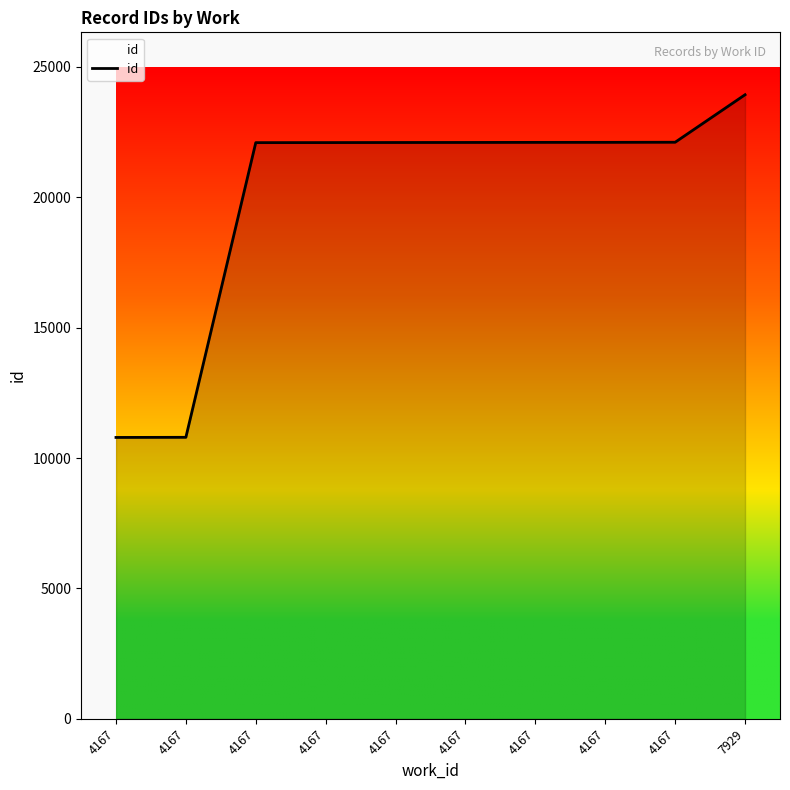

How many lines are shown in the chart?

1